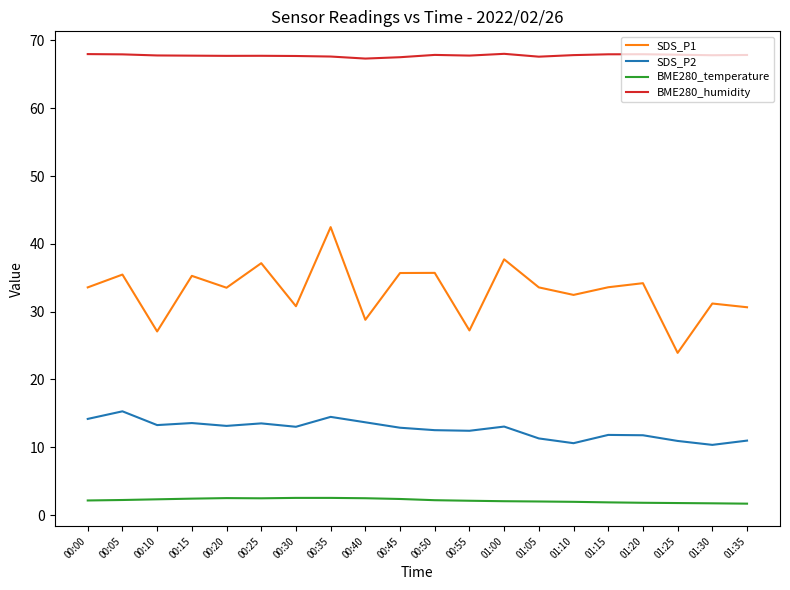

How many lines are shown in the chart?

4